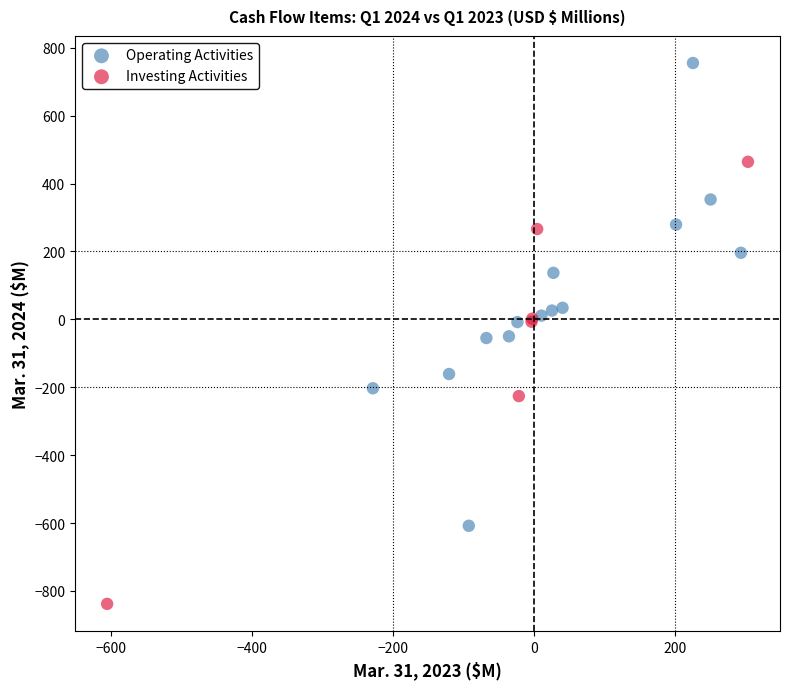

What are all the series names shown in the legend?

Operating Activities, Investing Activities